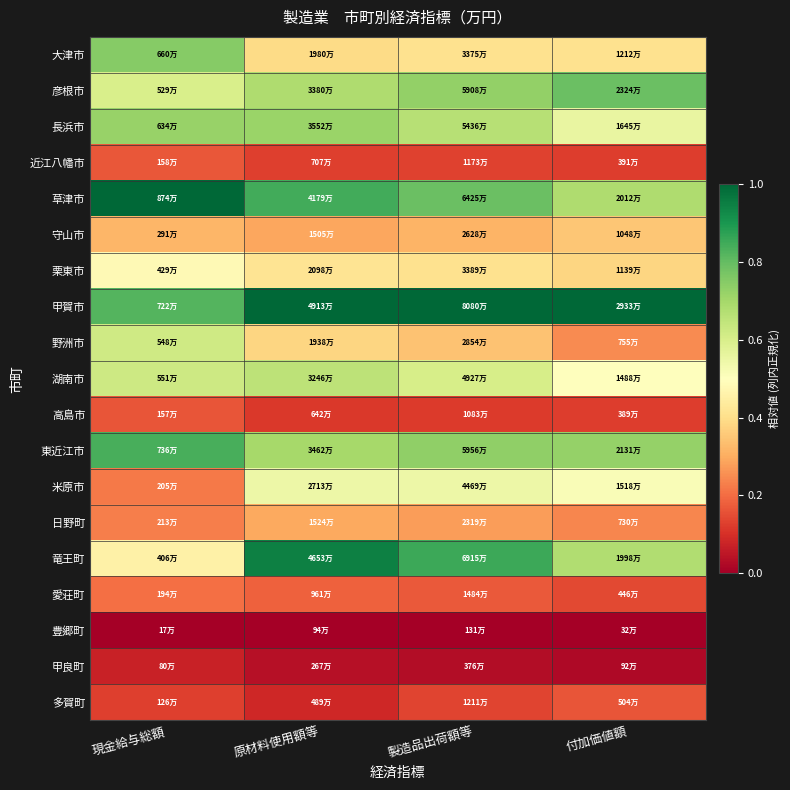

Rank the series at 現金給与総額 from highest to lowest value.

草津市, 東近江市, 甲賀市, 大津市, 長浜市, 湖南市, 野洲市, 彦根市, 栗東市, 竜王町, 守山市, 日野町, 米原市, 愛荘町, 近江八幡市, 高島市, 多賀町, 甲良町, 豊郷町